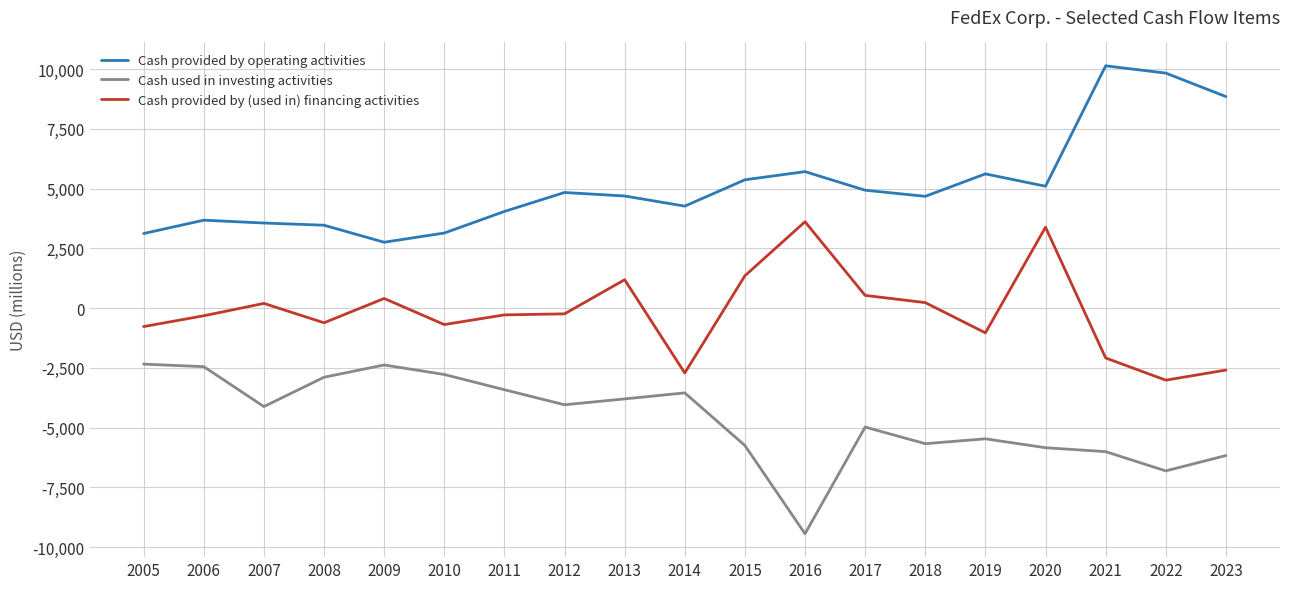

What is the difference between the highest and lowest values at 2017?

9911